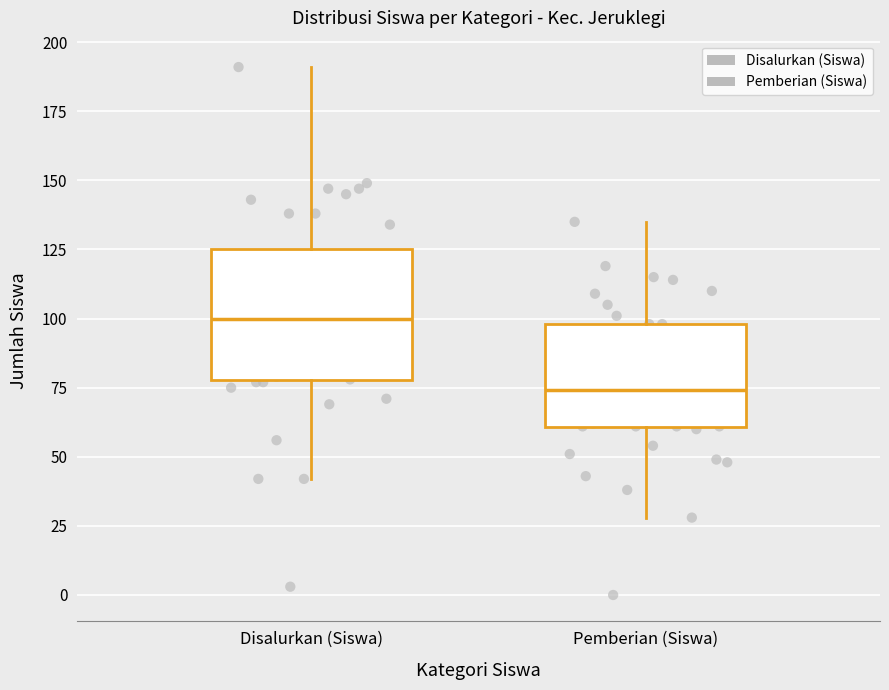

Reading left to right, read every box against the y-axis: the position of its median line, the range the box covers, and the ends of its whiskers. The values are not printed on the chart, so give them approximately, as read against the axis.

Disalurkan (Siswa): median 100, box 80 to 125, whiskers 40 to 190
Pemberian (Siswa): median 75, box 60 to 100, whiskers 30 to 135